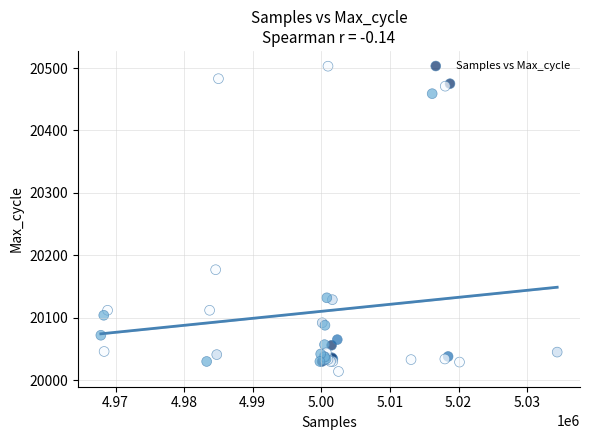

What Y value in the scatter plot is closest to 20258?

20177